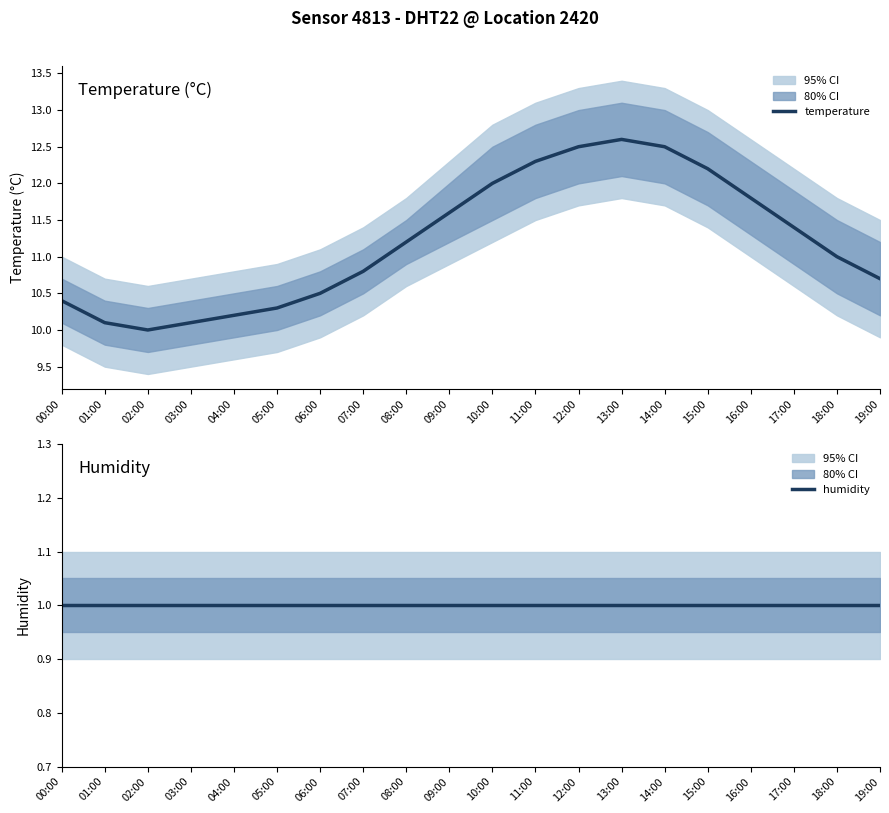

True or false: humidity and temperature cross at least once.

False